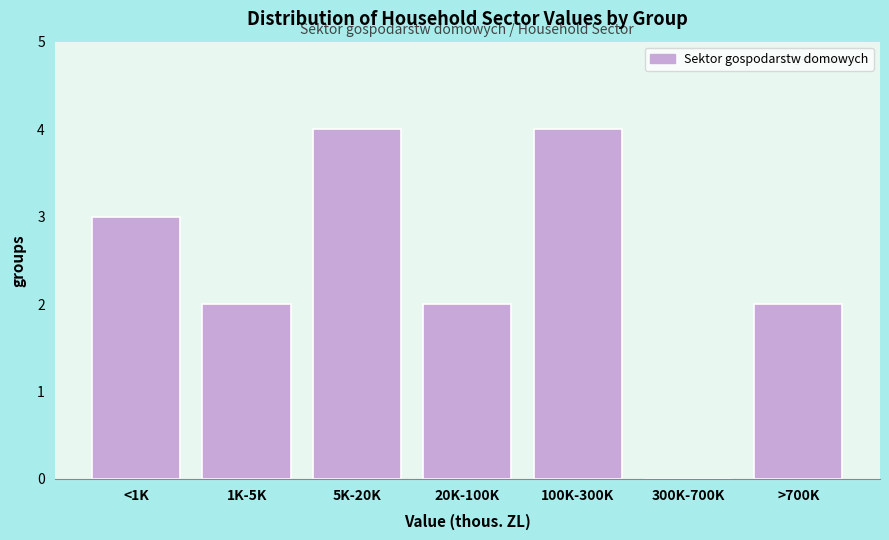

Reading left to right, what are all the values shown in this chart?

<1K=3	1K-5K=2	5K-20K=4	20K-100K=2	100K-300K=4	300K-700K=0	>700K=2